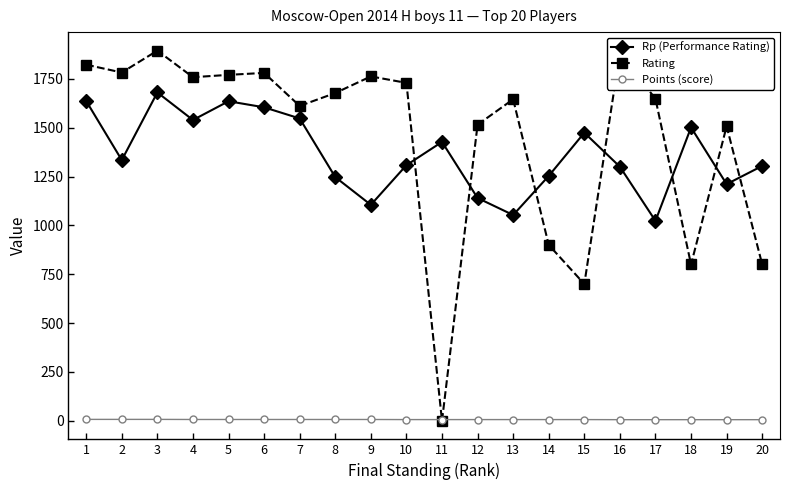

The value of Rp (Performance Rating) at 3 is 636.6. True or false?

False